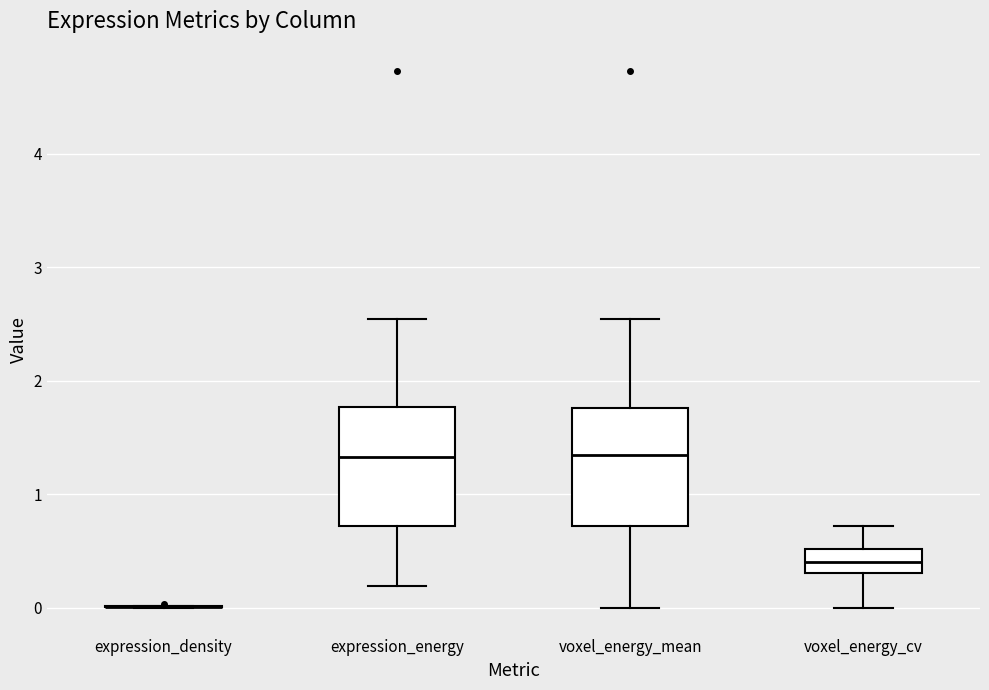

Where does the median line of the box for voxel_energy_mean sit on the y-axis? The values are not printed on the chart, so give them approximately, as read against the axis.

1.3